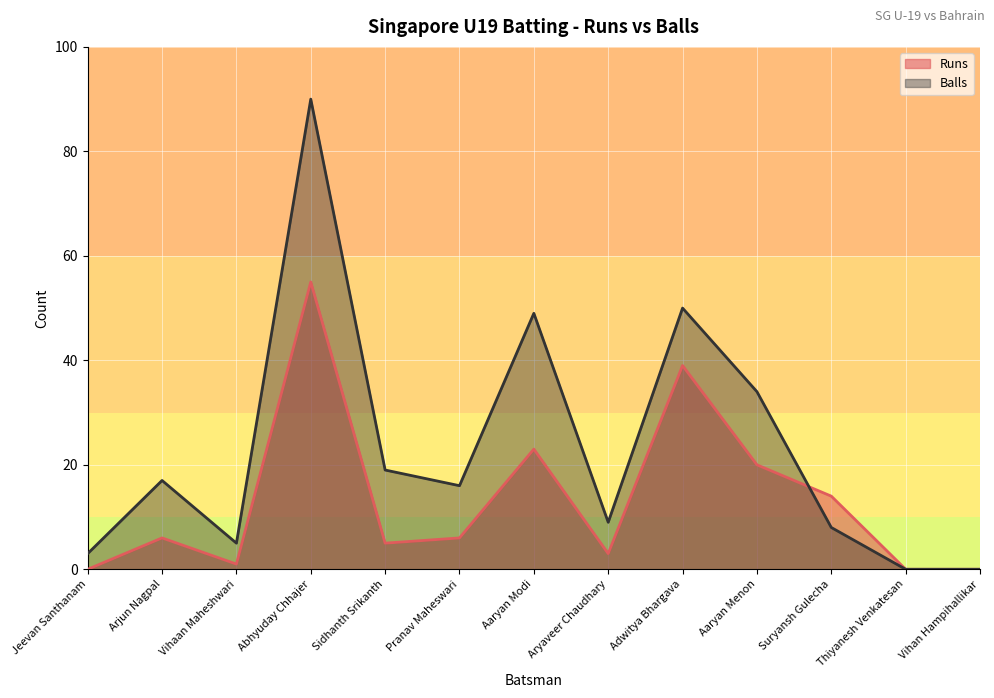

Where is Runs nearest to the value 27?

Aaryan Modi